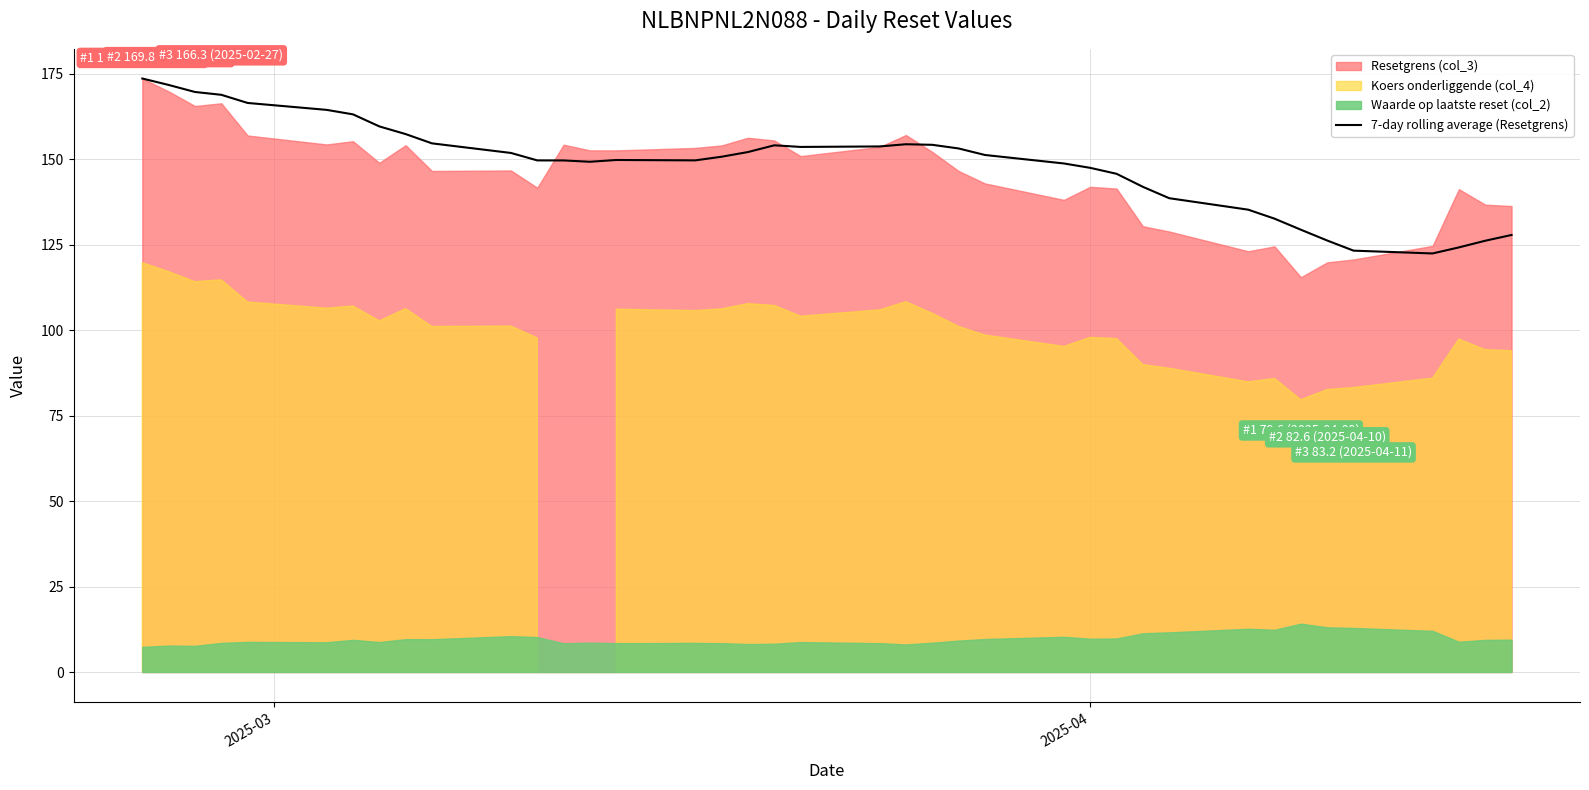

What is the lowest value of the 7-day rolling average (Resetgrens) series?

122.4